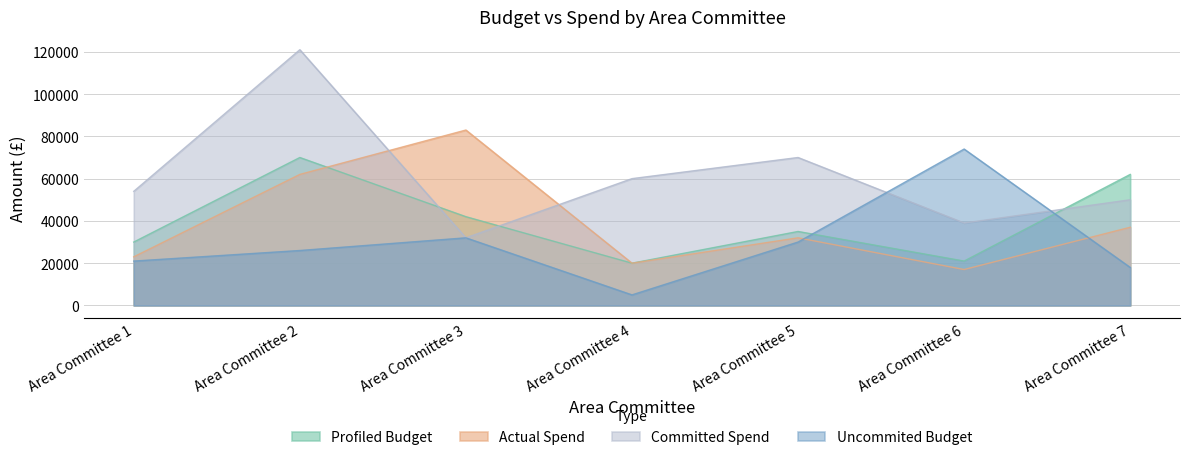

How many data points in Committed Spend are above 54000?

3